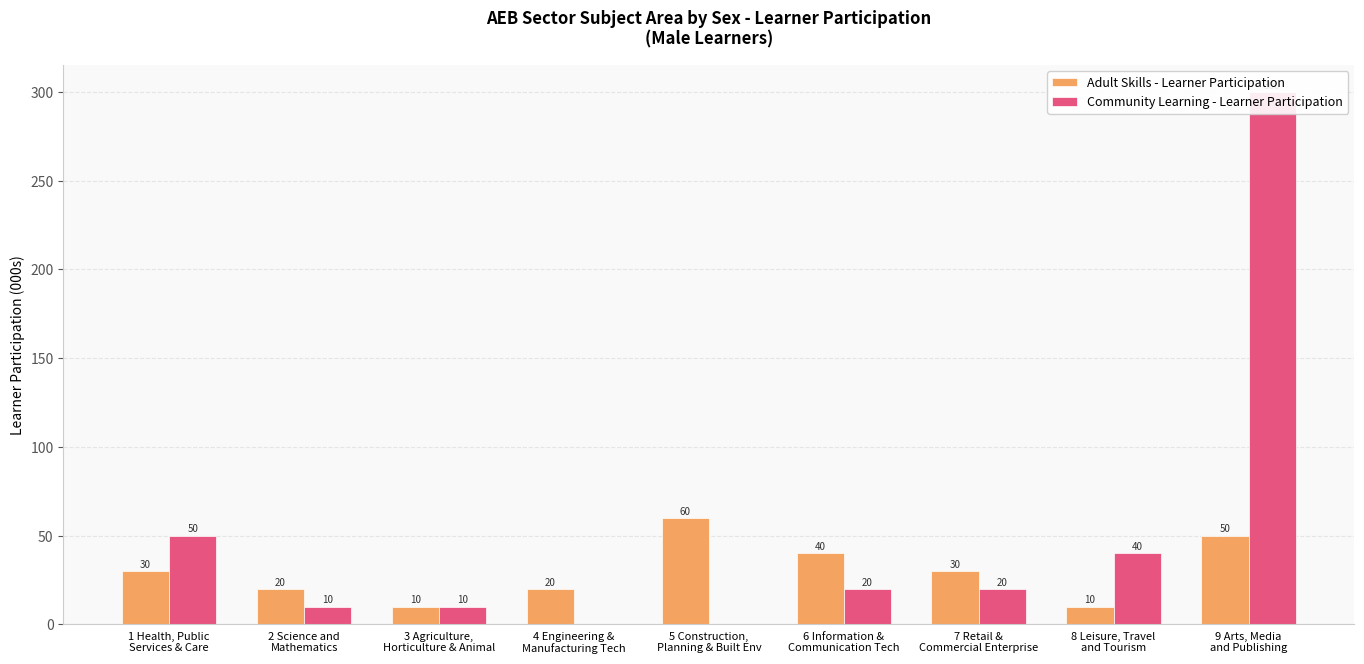

Which series has the widest spread of values?

Community Learning - Learner Participation